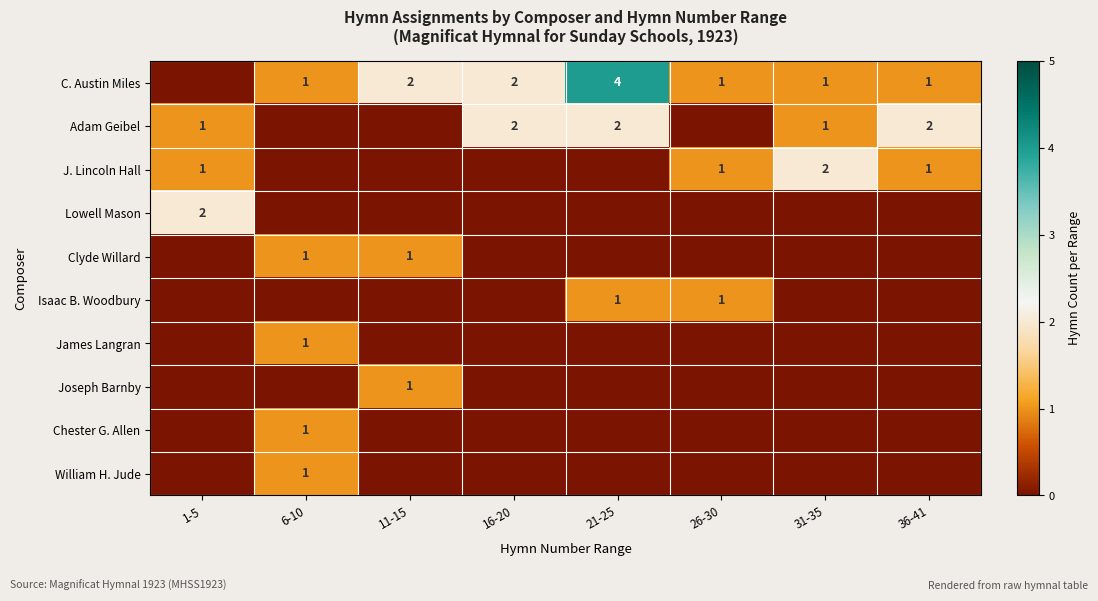

Rank the series at 21-25 from lowest to highest value.

J. Lincoln Hall, Lowell Mason, Clyde Willard, James Langran, Joseph Barnby, Chester G. Allen, William H. Jude, Isaac B. Woodbury, Adam Geibel, C. Austin Miles